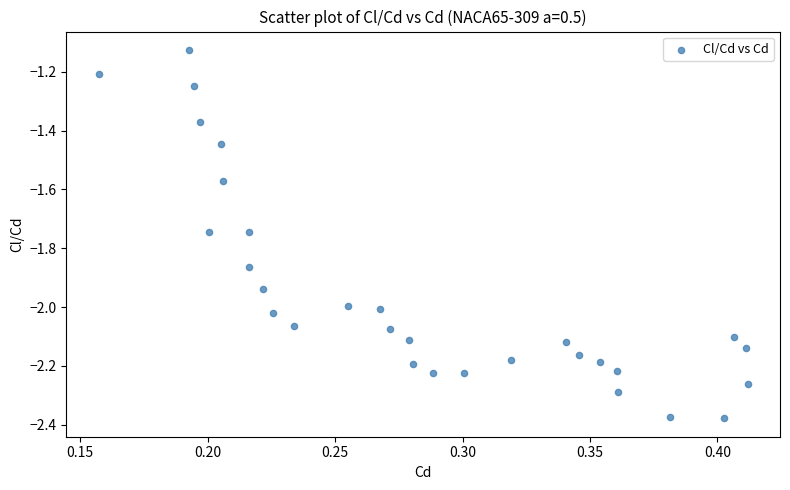

What is the range of X values (max minus min)?

0.3